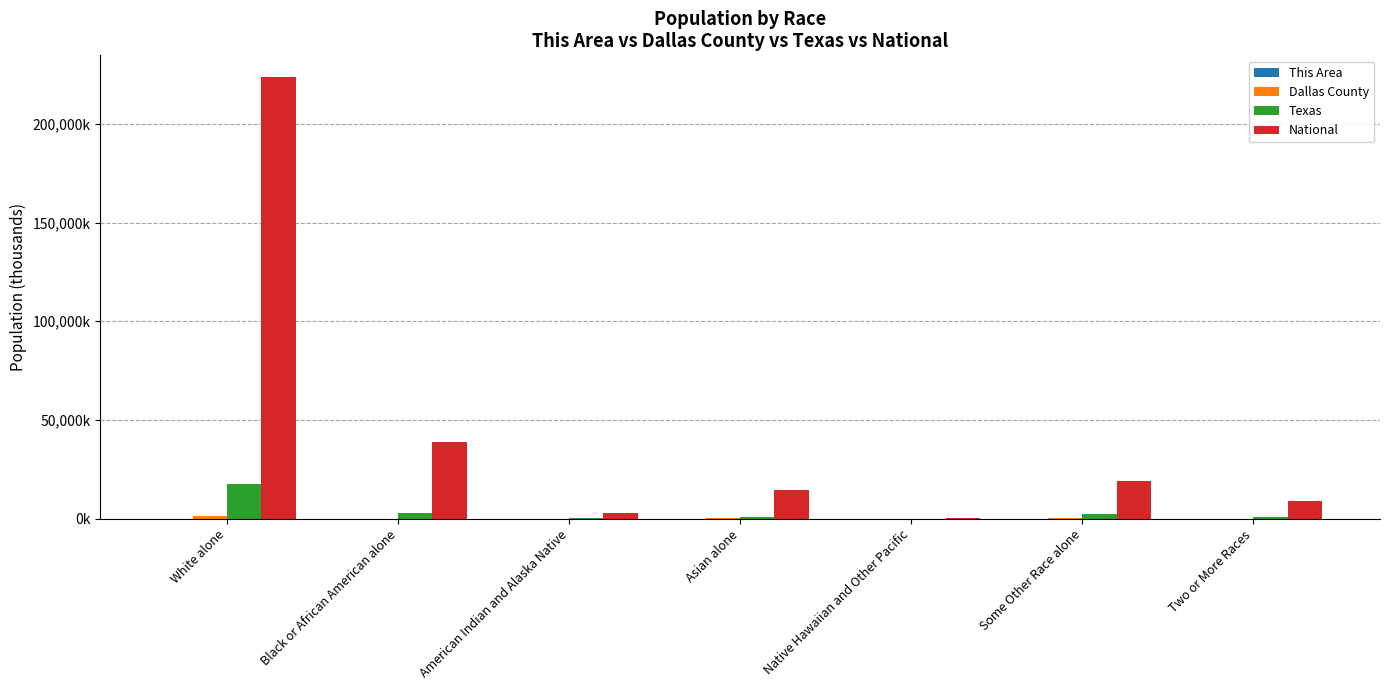

The value of Texas at Black or African American alone is 2080.4. True or false?

False